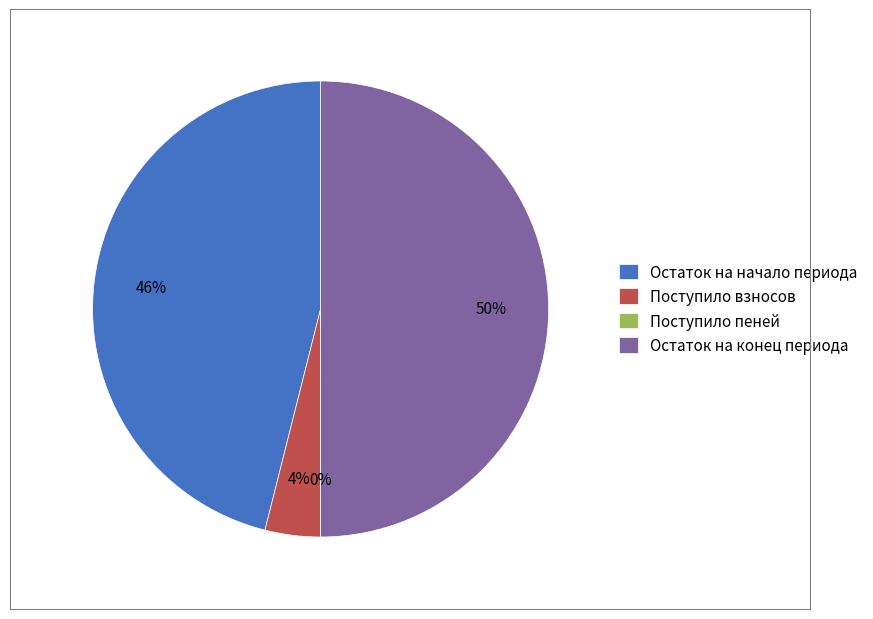

True or false: Остаток на конец периода accounts for 50% of the total.

True